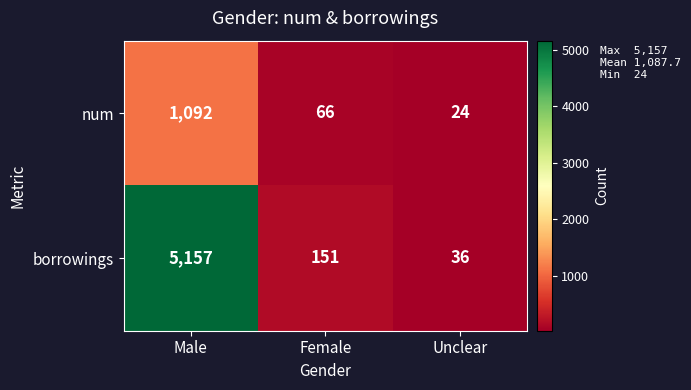

Count the number of categories in the chart.

3